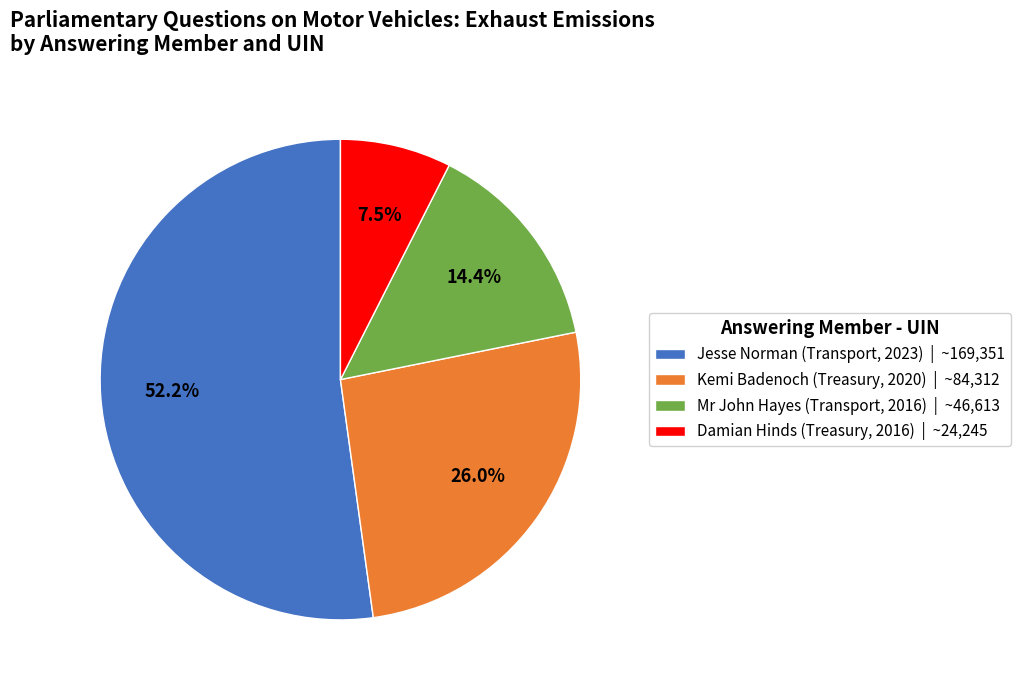

How many segments does this pie chart have?

4